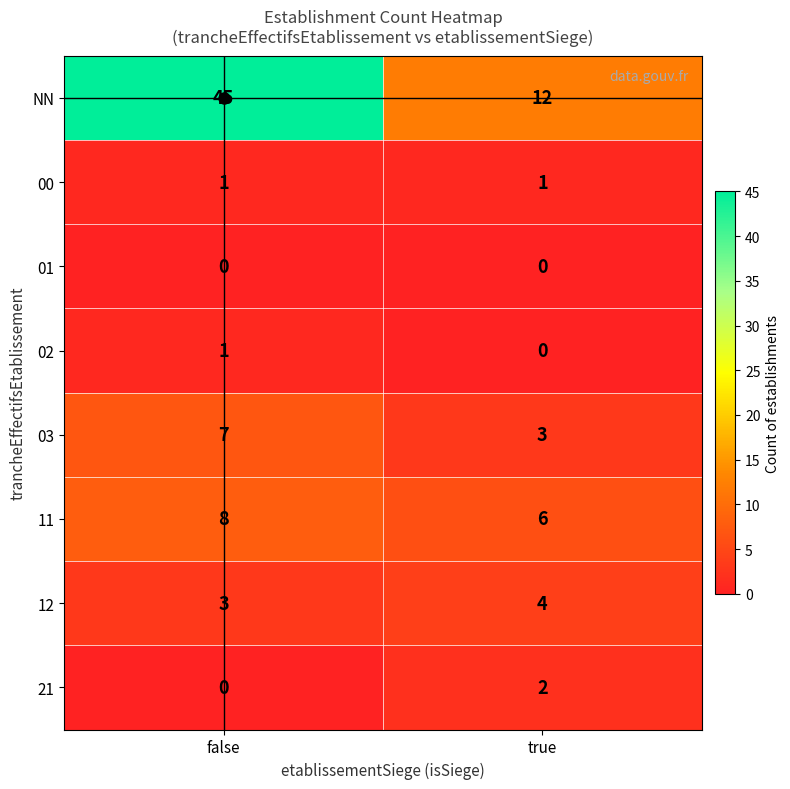

What is the sum of all 11 values?

14